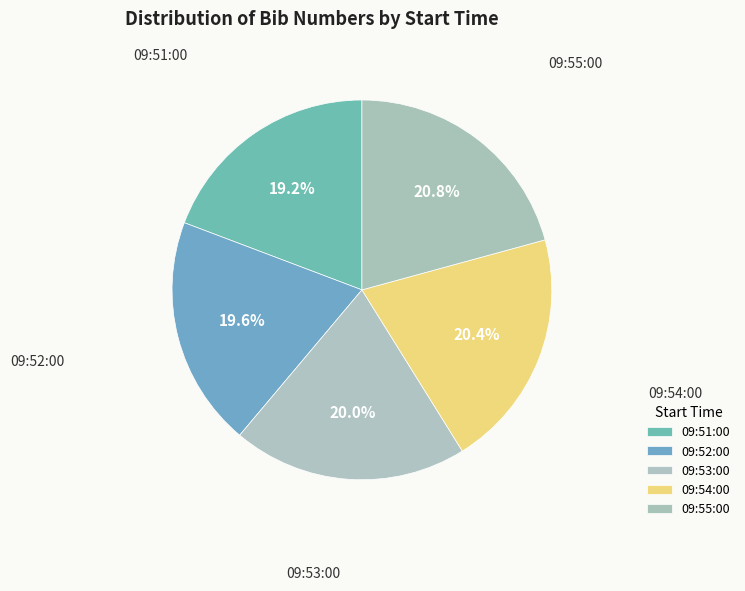

Is it true that 09:54:00 is 20% of the pie?

True